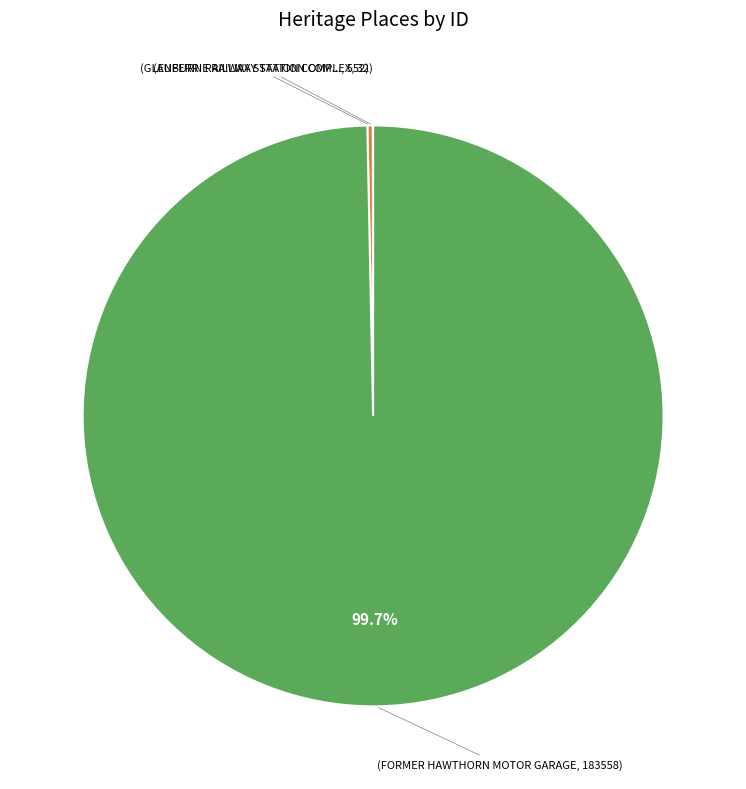

Is there any slice that represents more than half of the pie?

Yes